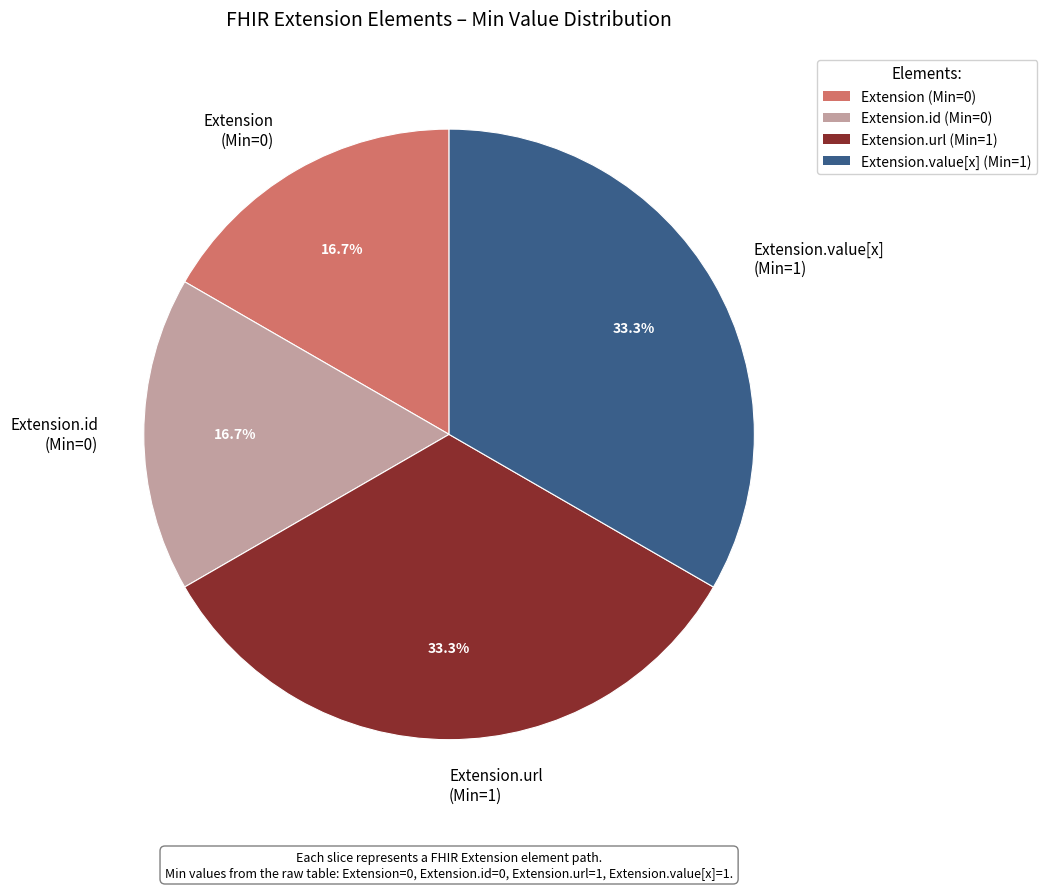

What portion of the pie excludes Extension.value[x] (Min=1)?

66.7%